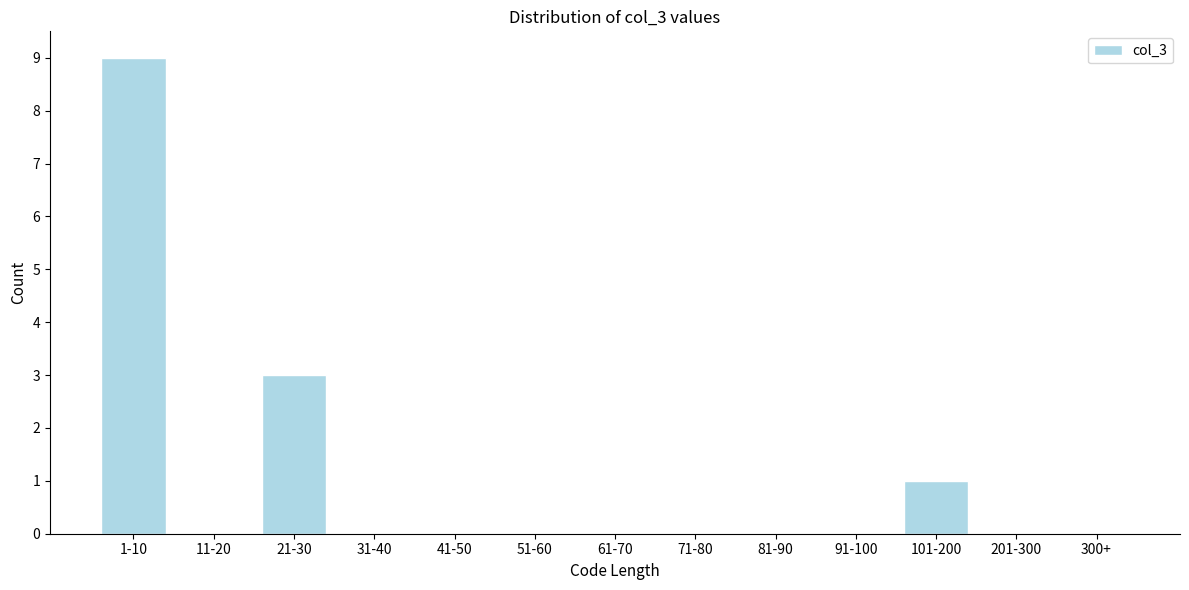

Reading left to right, transcribe all the data shown in this chart.

1-10=9	11-20=0	21-30=3	31-40=0	41-50=0	51-60=0	61-70=0	71-80=0	81-90=0	91-100=0	101-200=1	201-300=0	300+=0